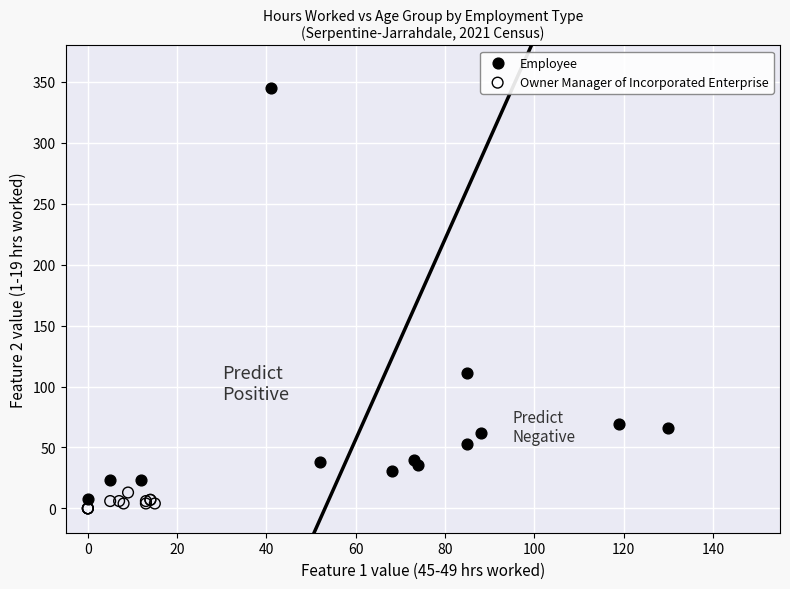

Which series contains the highest Y value?

Employee